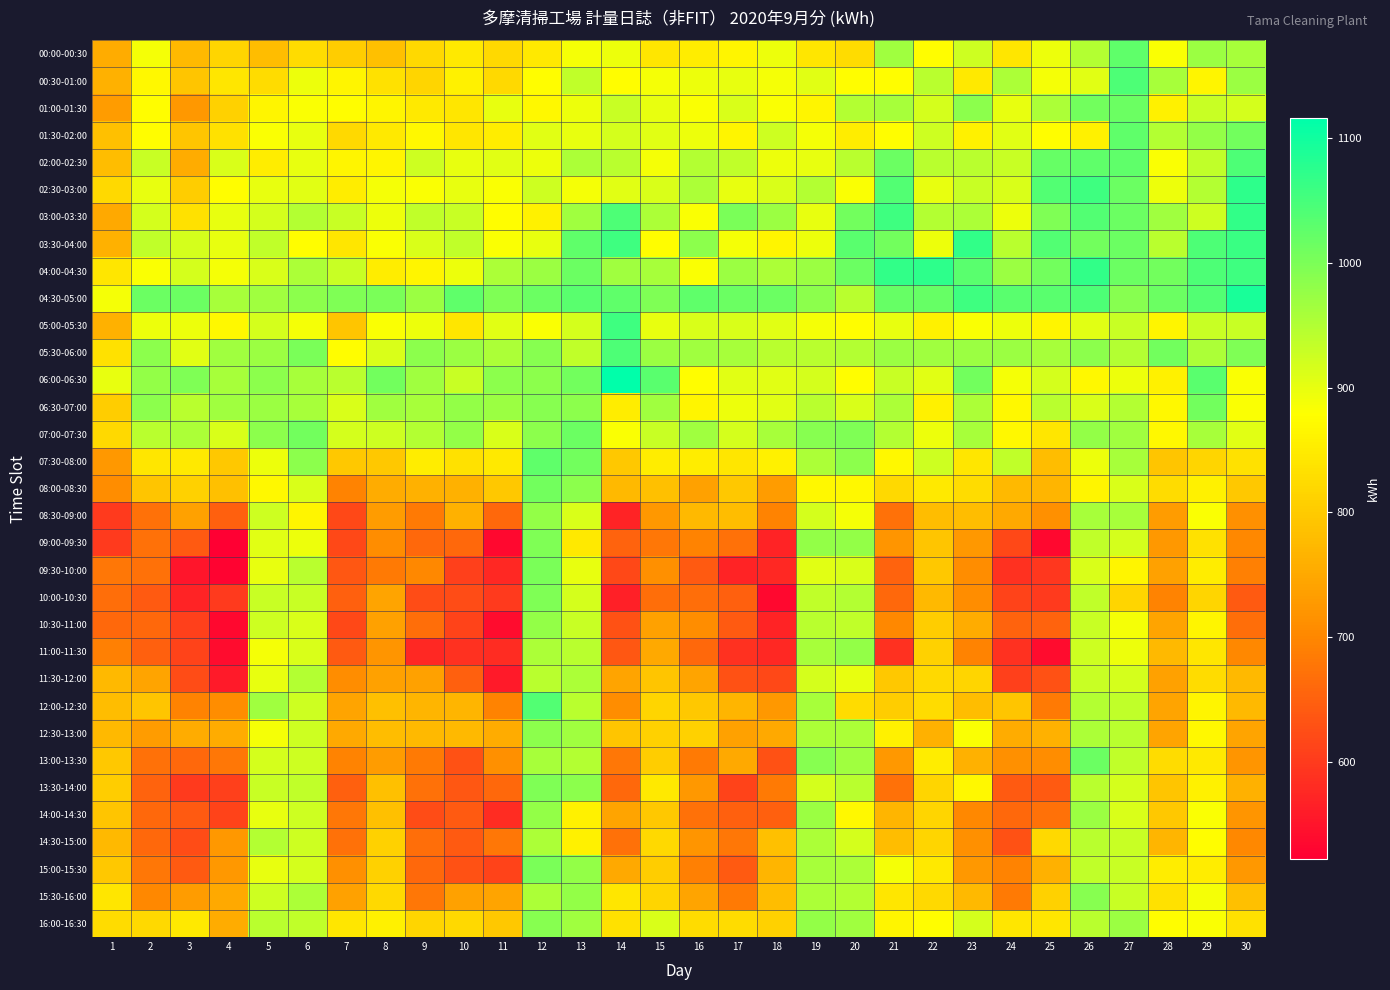

What is the greatest value displayed?

1116